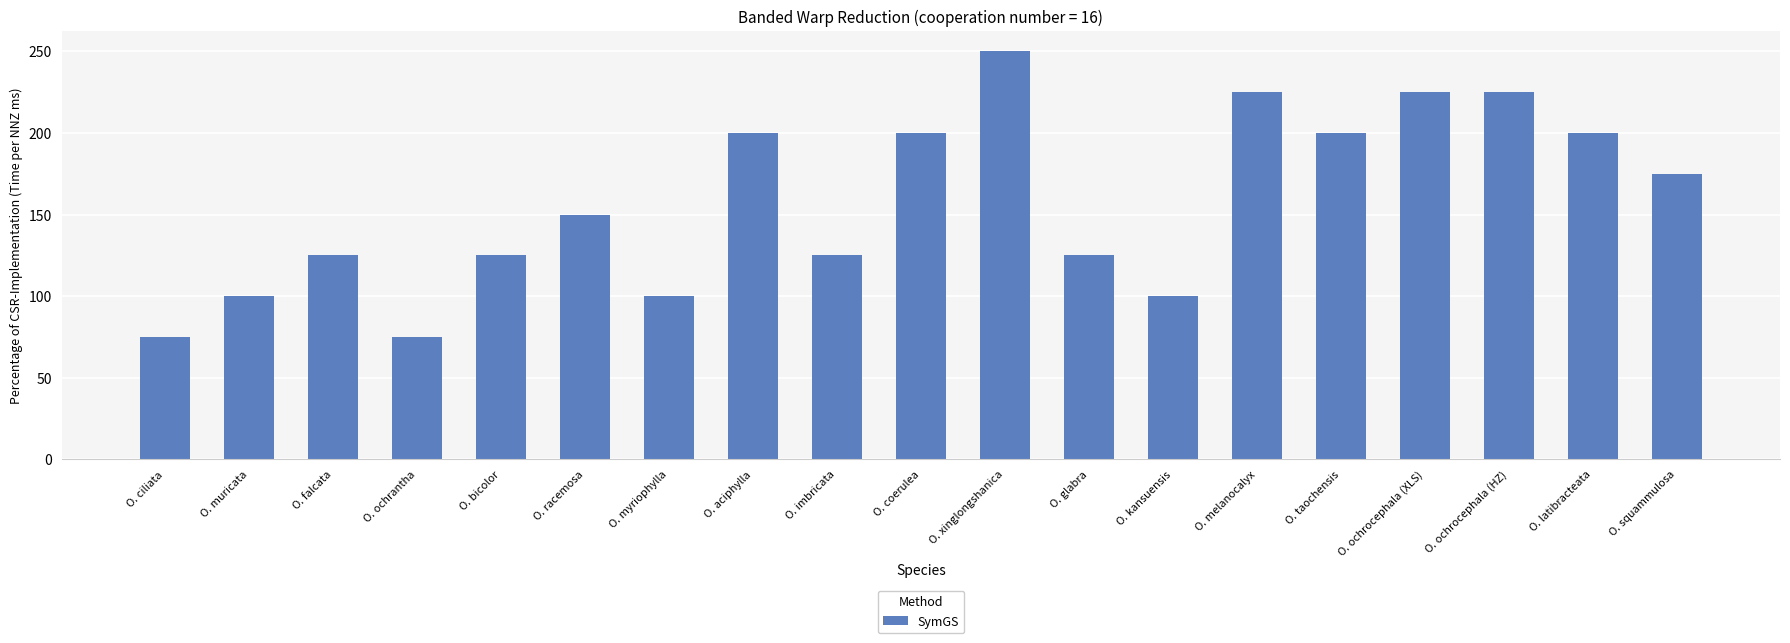

Which label corresponds to the largest value in the chart?

O. xinglongshanica